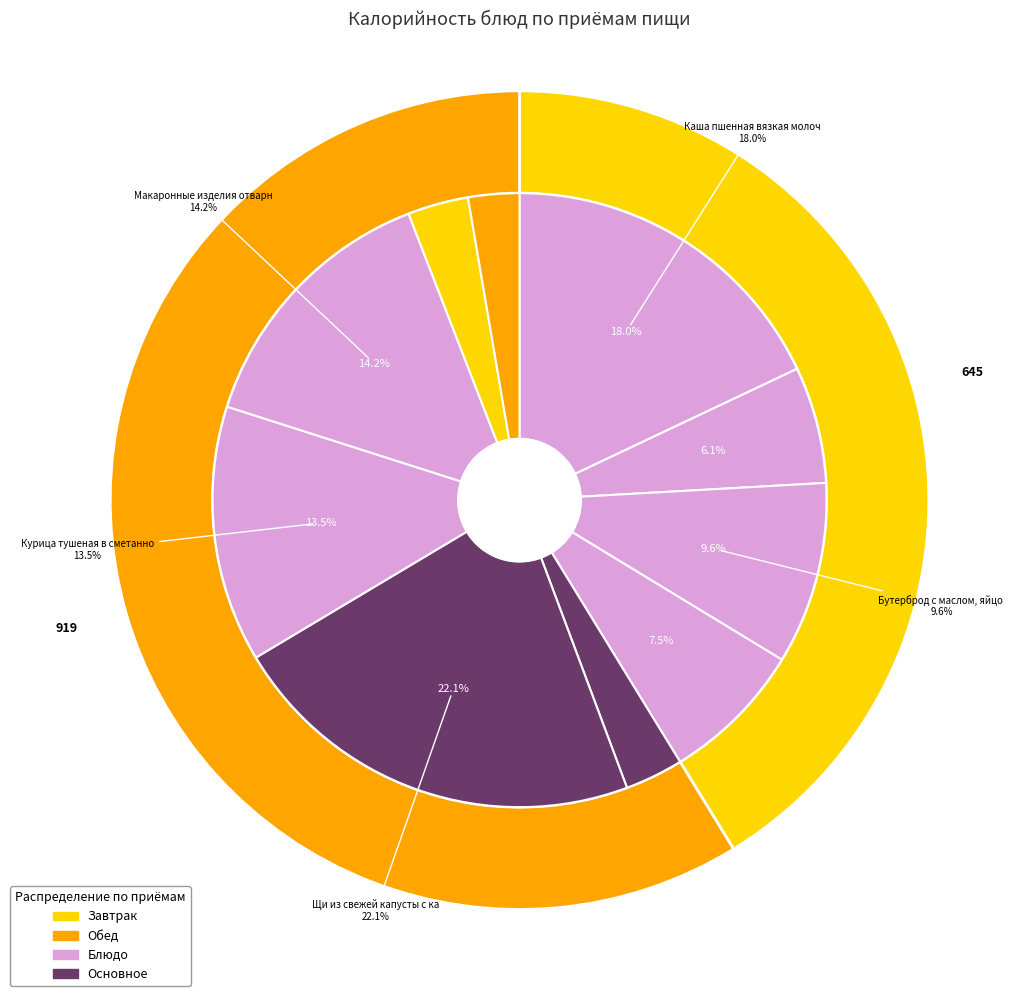

To the nearest percent, what portion does Бутерброд с маслом, яйцо варёное represent?

10%